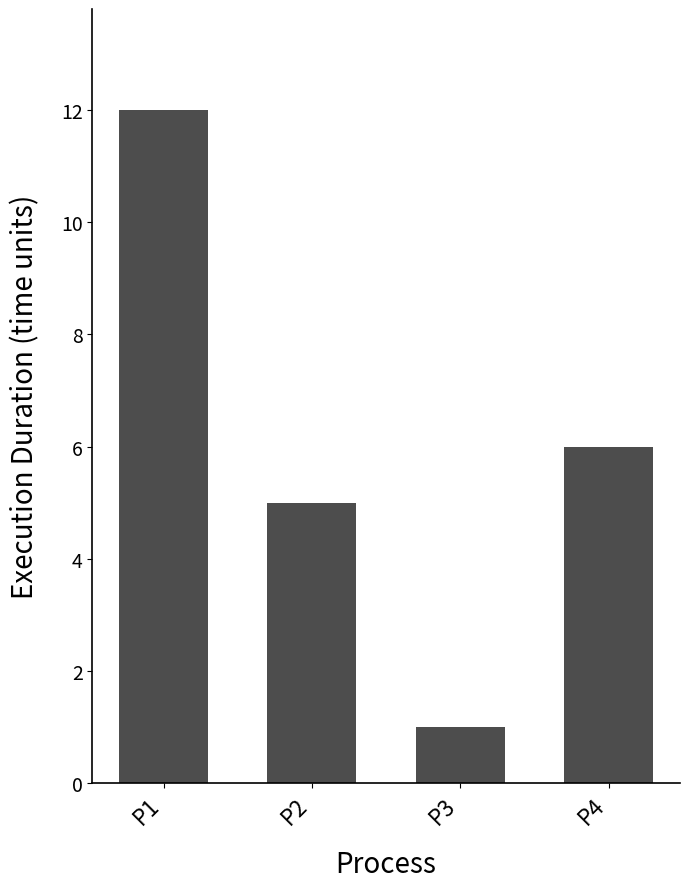

Which label corresponds to the largest value in the chart?

P1